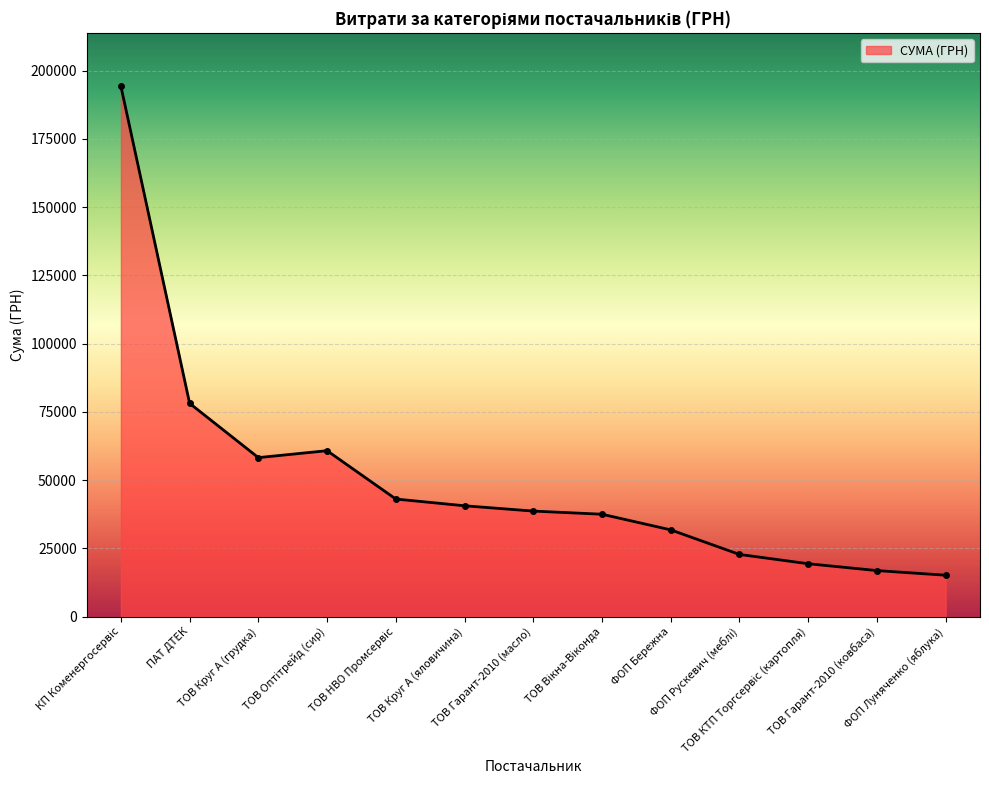

What is the minimum value shown in the chart?

15147.0